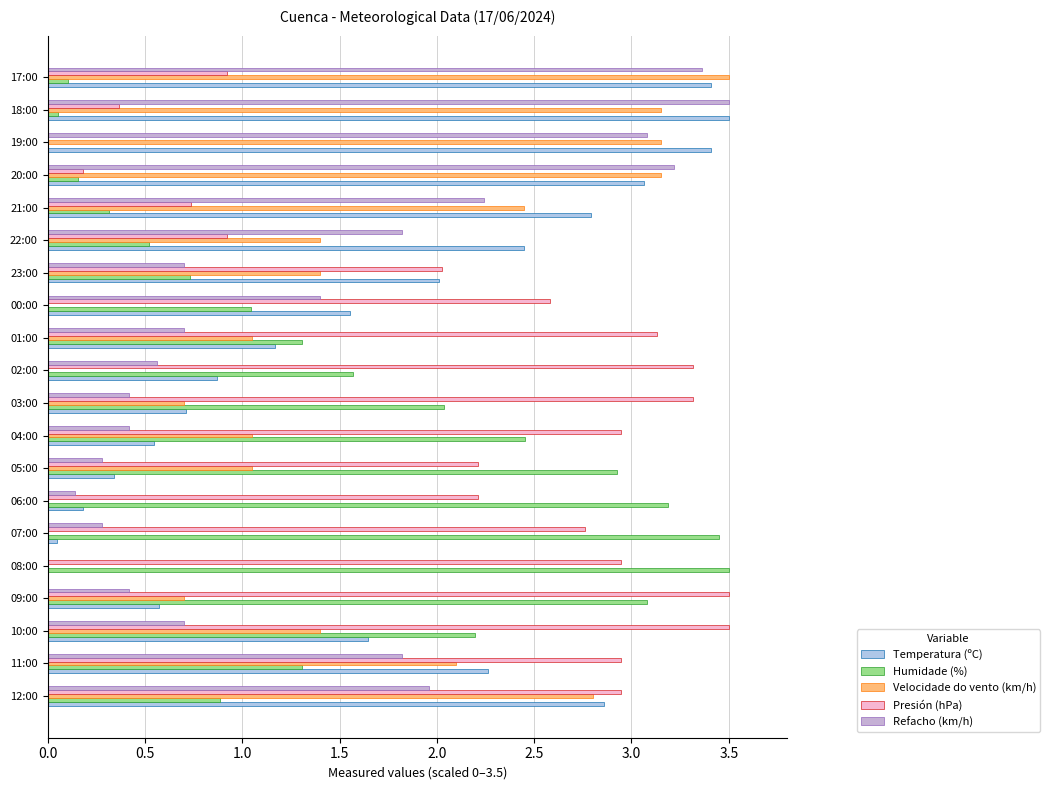

What is the highest value of the Refacho (km/h) series?

3.5